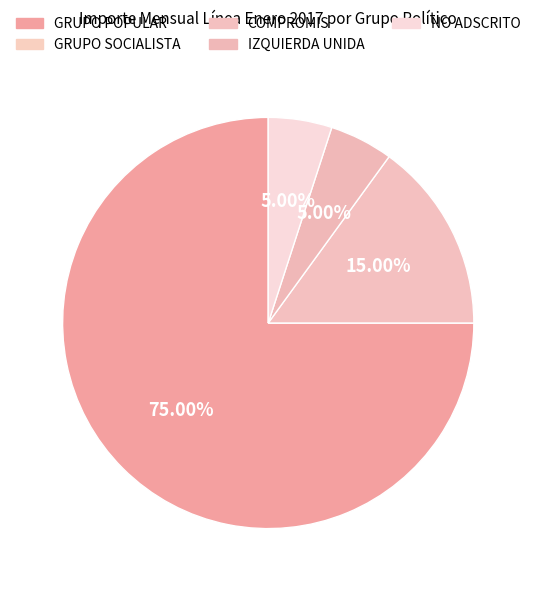

Which category has the smallest portion of the pie?

GRUPO SOCIALISTA